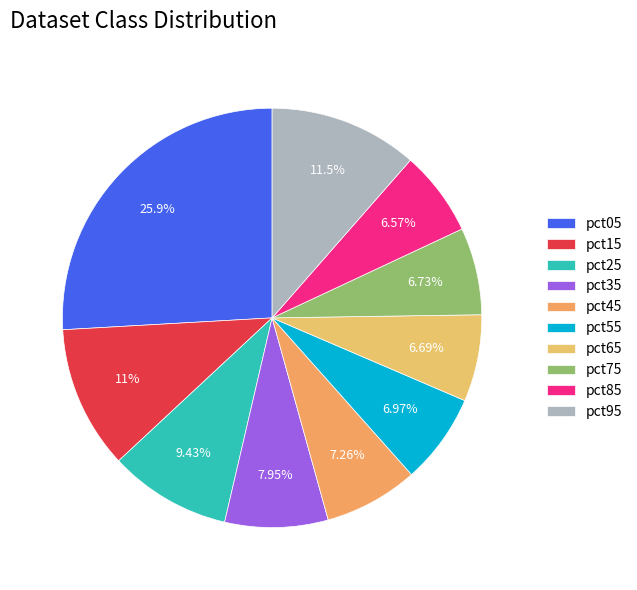

Does pct15 account for over 50% of the chart?

No